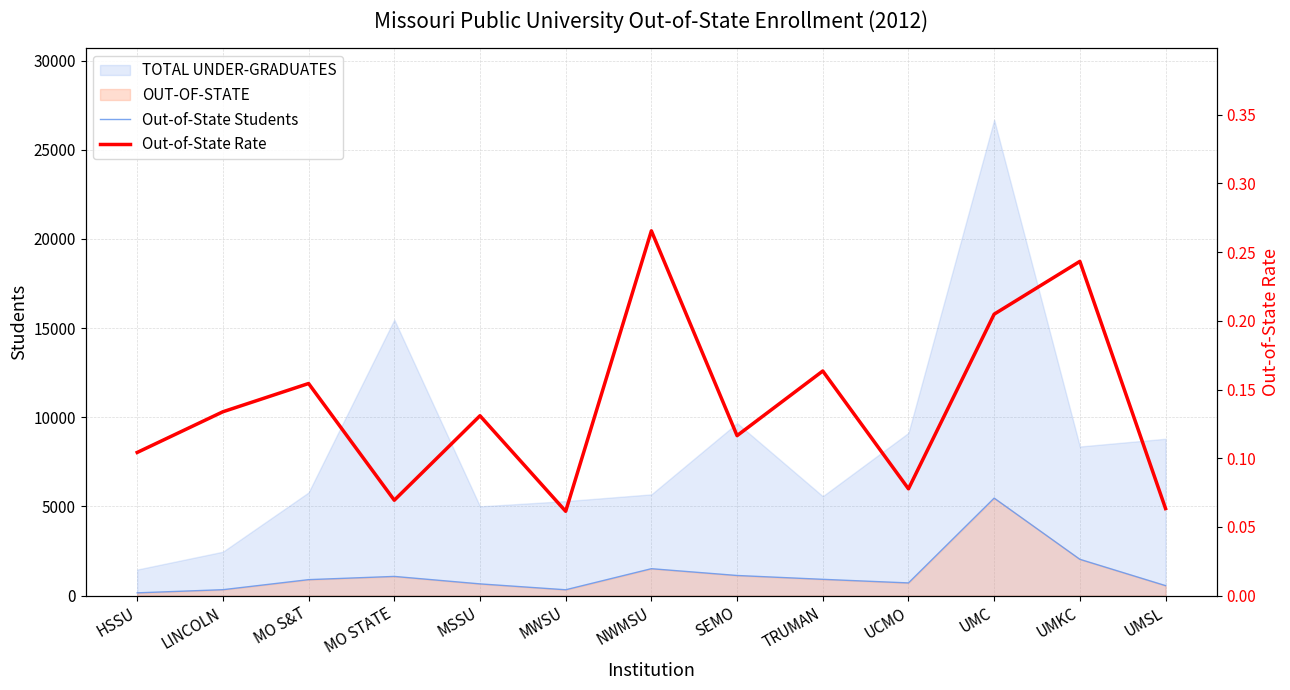

What is the sum of all Out-of-State Students values?

15738.0